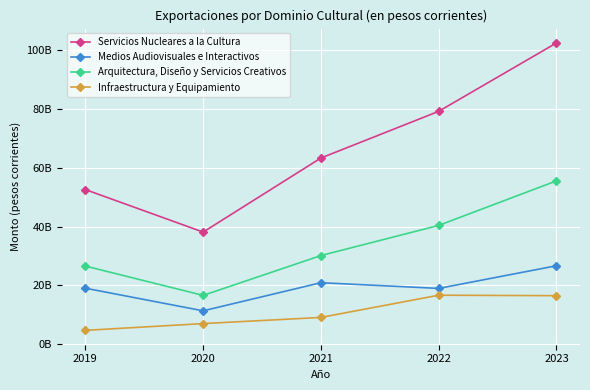

What is the highest value of the Medios Audiovisuales e Interactivos series?

26664040728.0